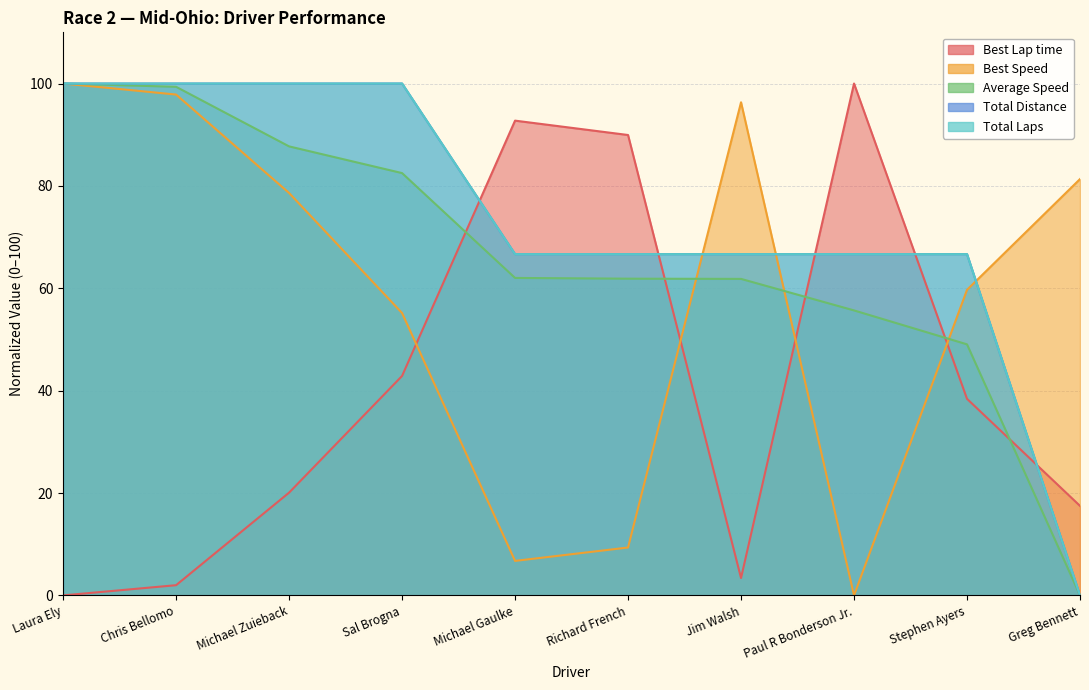

What is the label of the 7th point from the left?

Jim Walsh